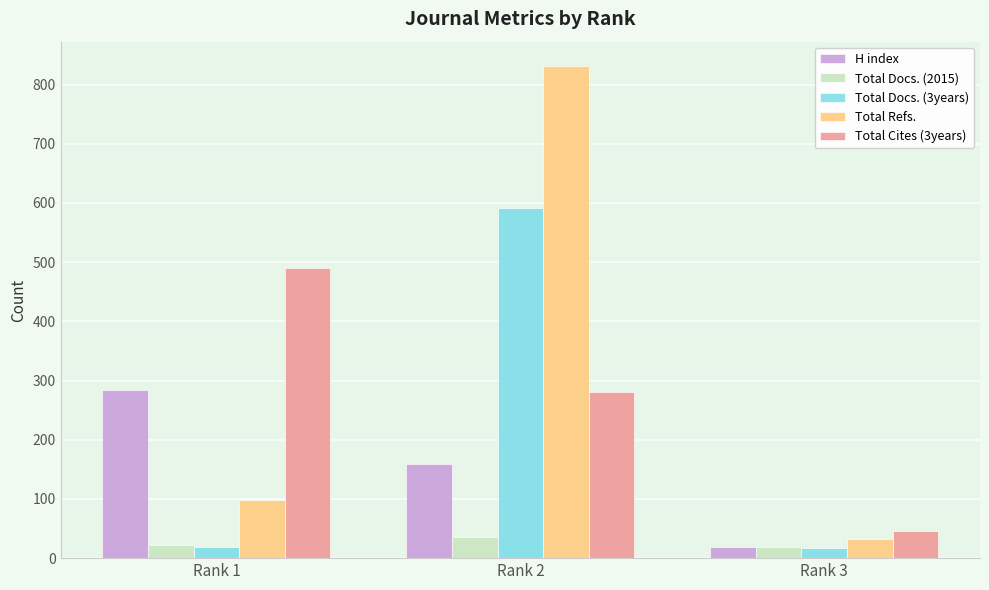

How many data points does each series have?

3